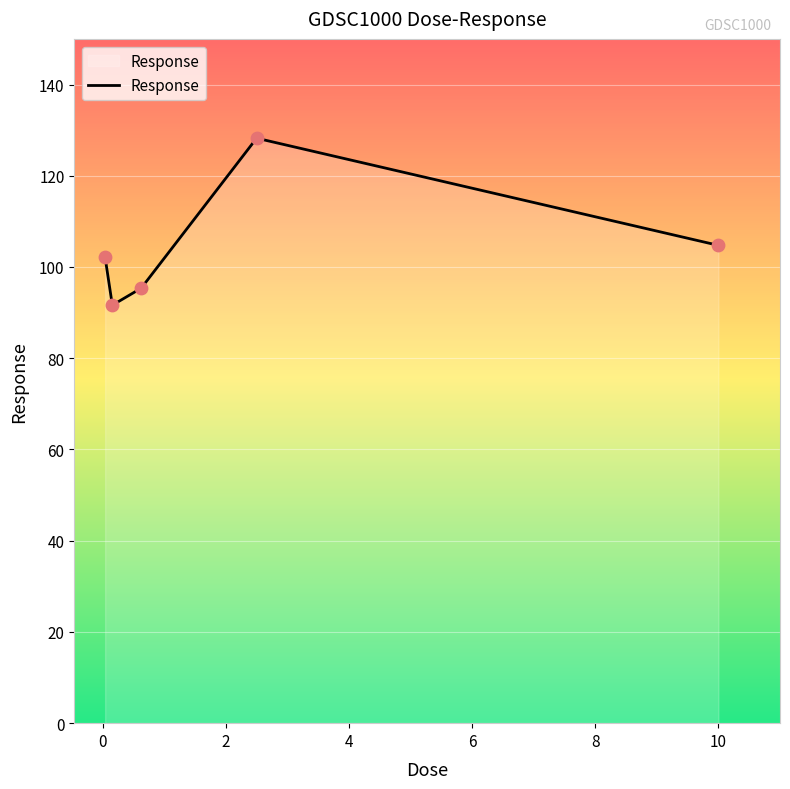

What is the difference between the maximum and minimum values?

36.6